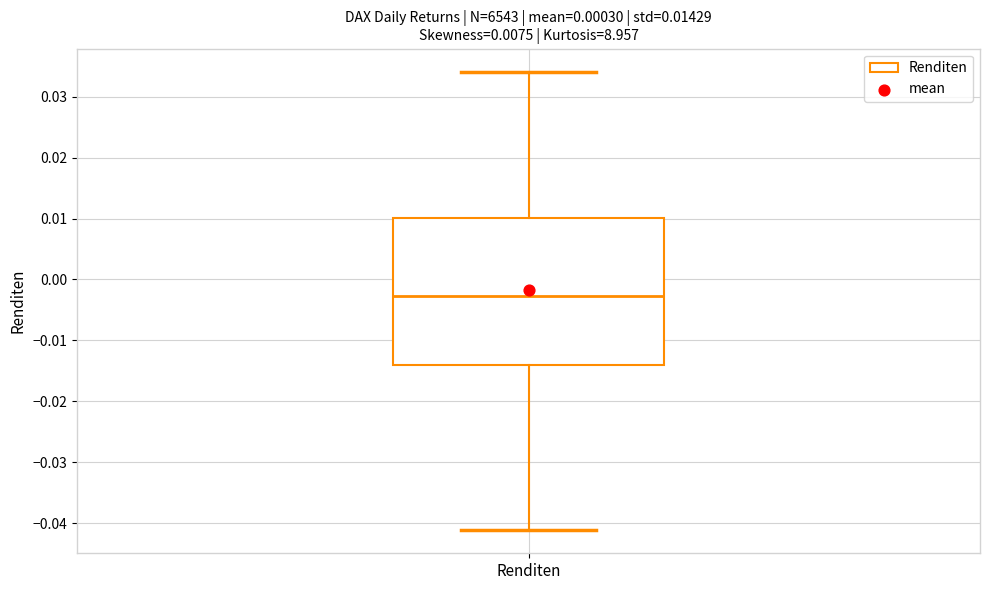

Read this box plot against the y-axis: the position of the median line, the range covered by the box, and the ends of both whiskers. The values are not printed on the chart, so give them approximately, as read against the axis.

median -0.003, box -0.014 to 0.010, whiskers -0.041 to 0.034